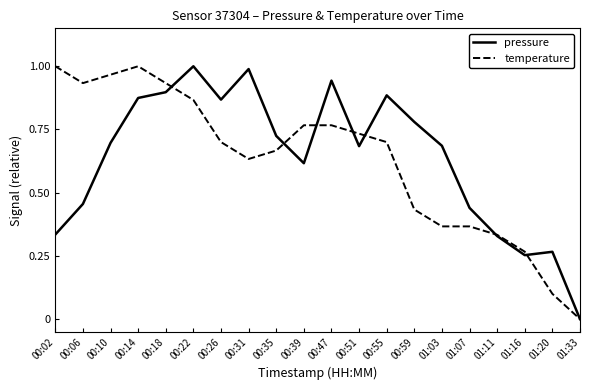

The value of pressure at 00:10 is 1.2. True or false?

False